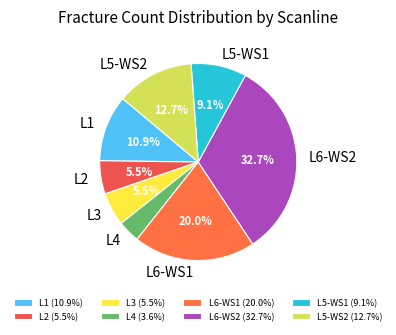

To the nearest percent, what percentage of the pie is L6-WS1?

20%